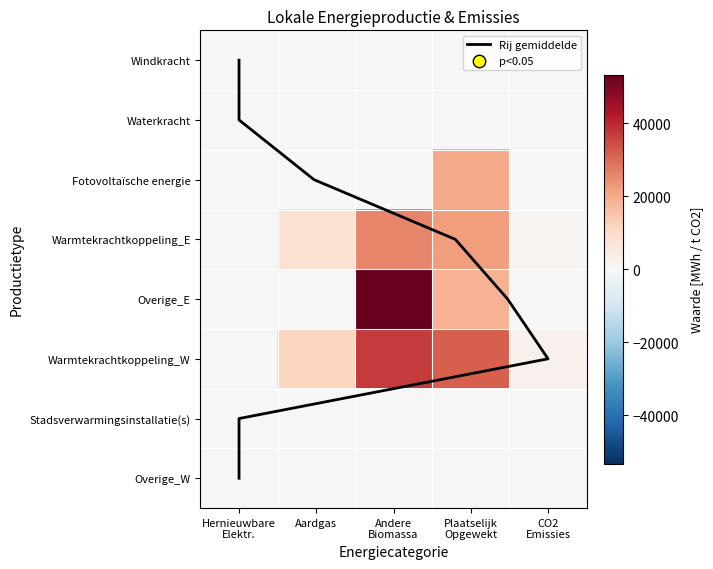

At which category does the chart reach its minimum across all series?

Hernieuwbare
Elektr.